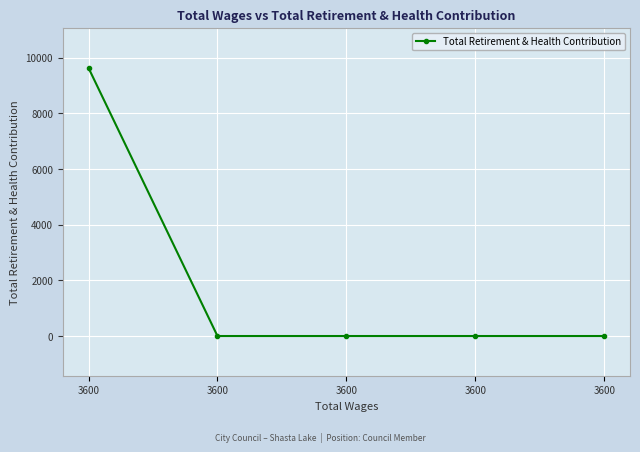

The chart shows a value of 5309 at 3600. True or false?

False